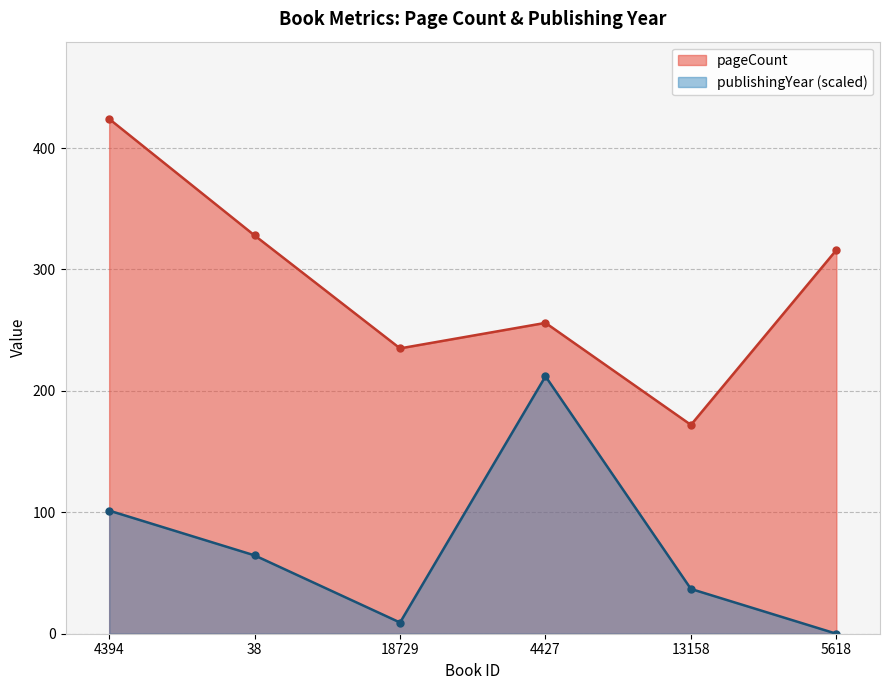

Count the number of categories in the chart.

6